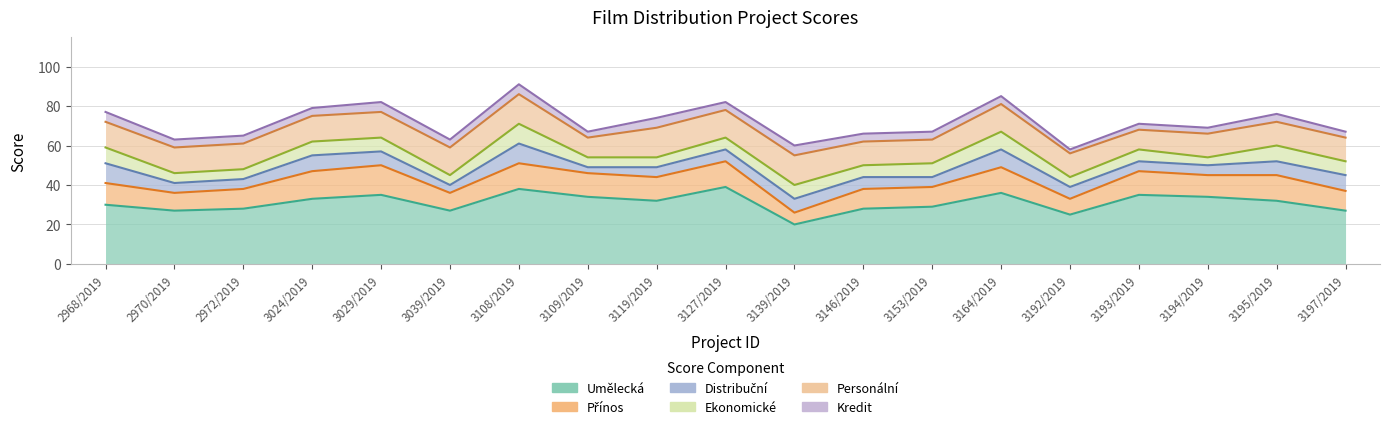

Between 3192/2019 and 3139/2019, which is larger?

3192/2019